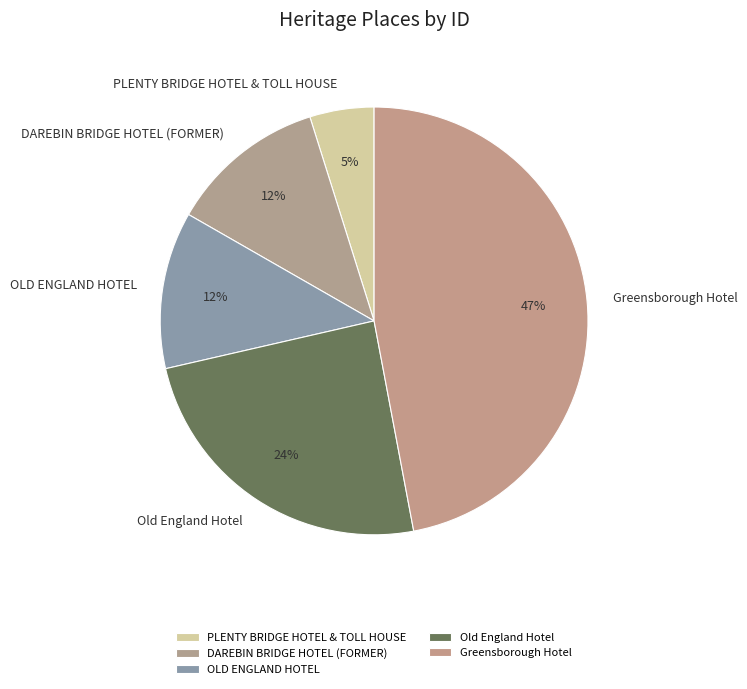

Is the sum of Greensborough Hotel and PLENTY BRIDGE HOTEL & TOLL HOUSE greater than half?

Yes